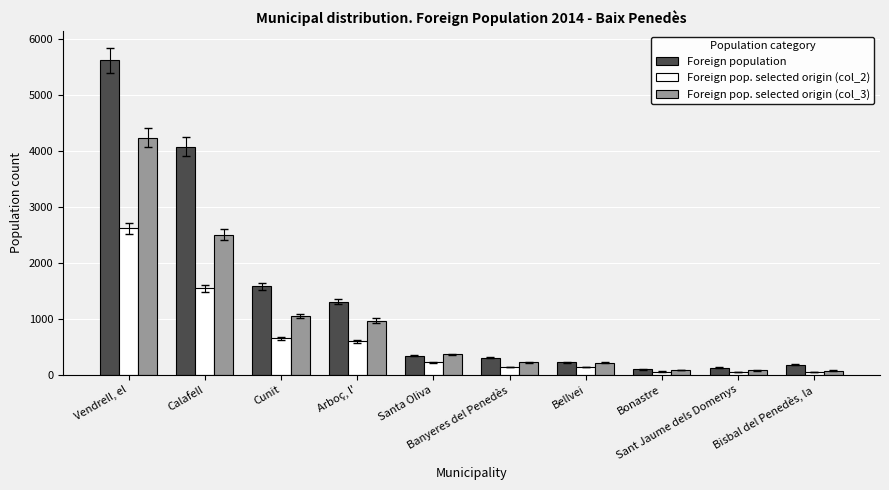

At how many categories does at least one series exceed 1024?

4